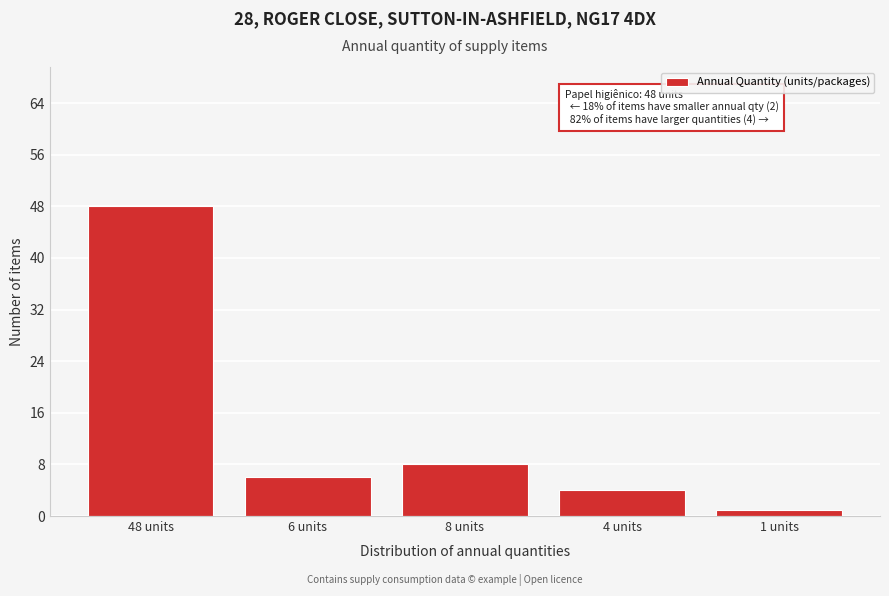

Reading left to right, what are all the values shown in this chart?

48	6	8	4	1